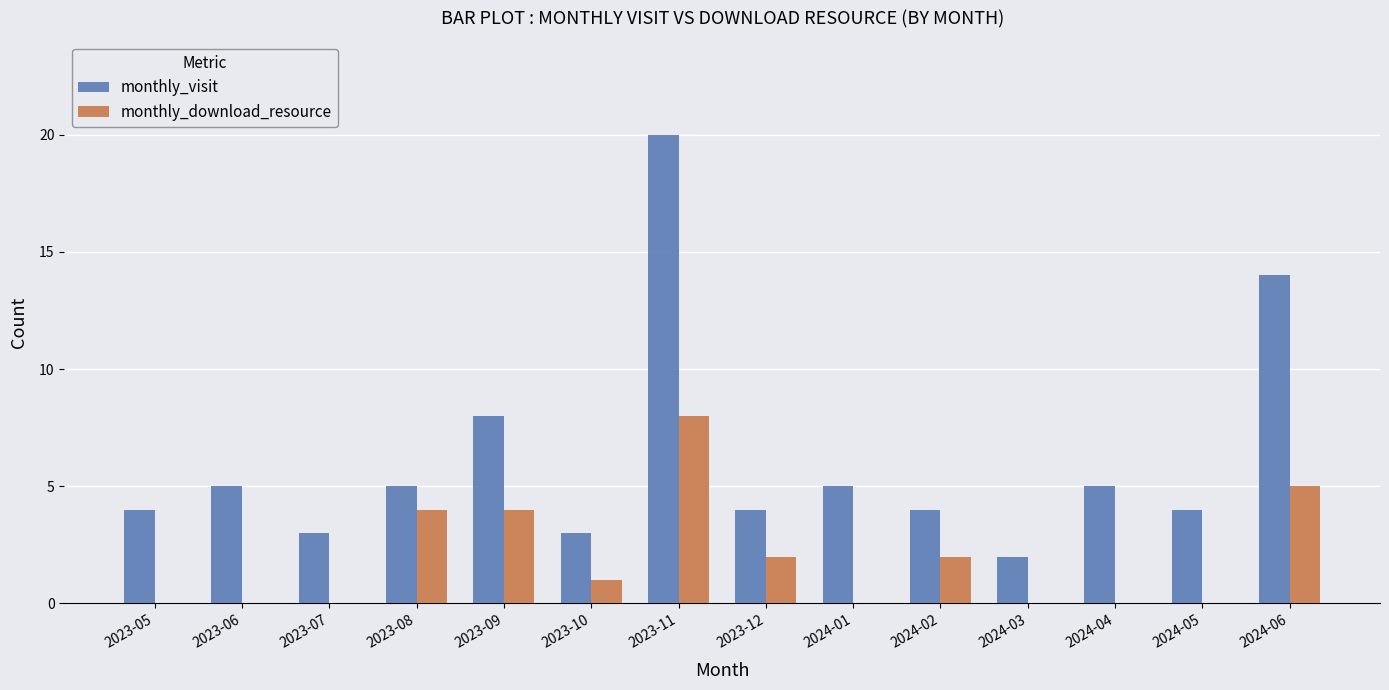

What is the total value across all series at 2023-11?

28